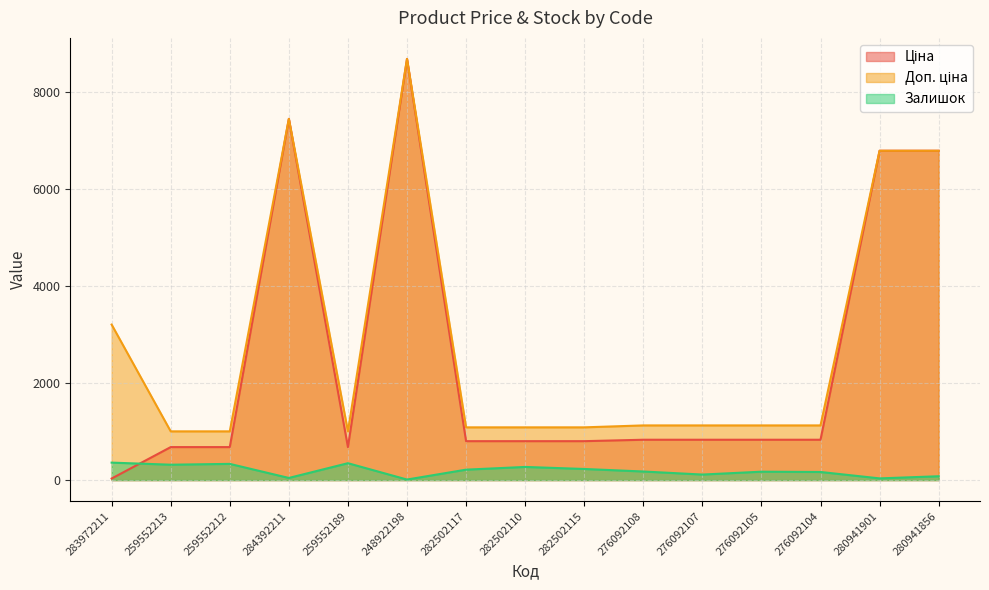

How many values in the Залишок series exceed 177?

7